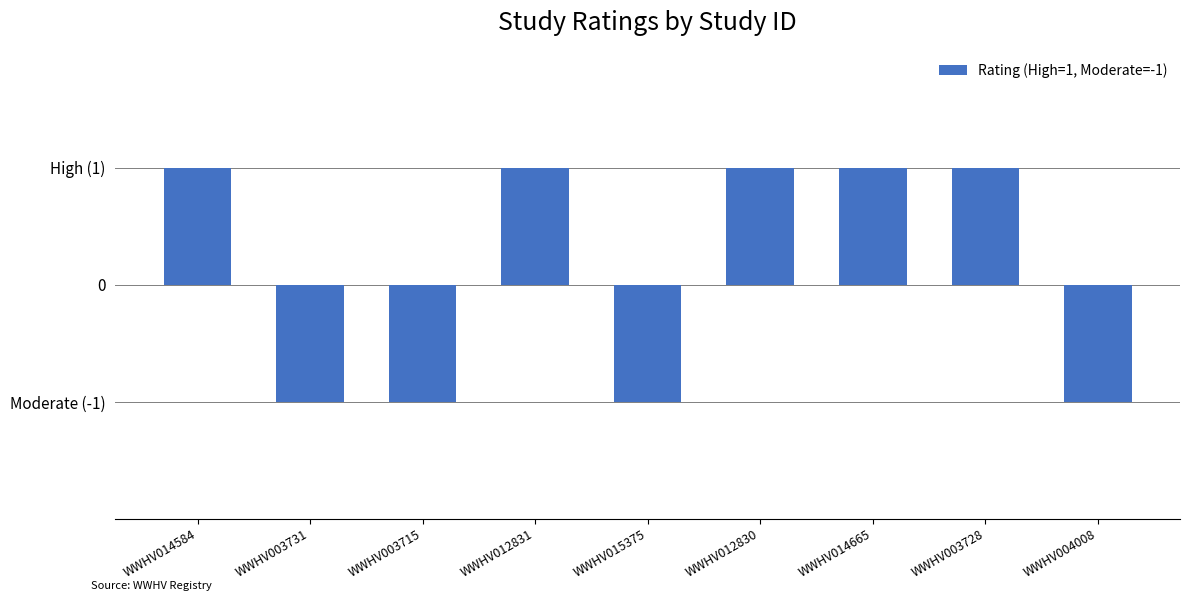

How many positive values are there?

5